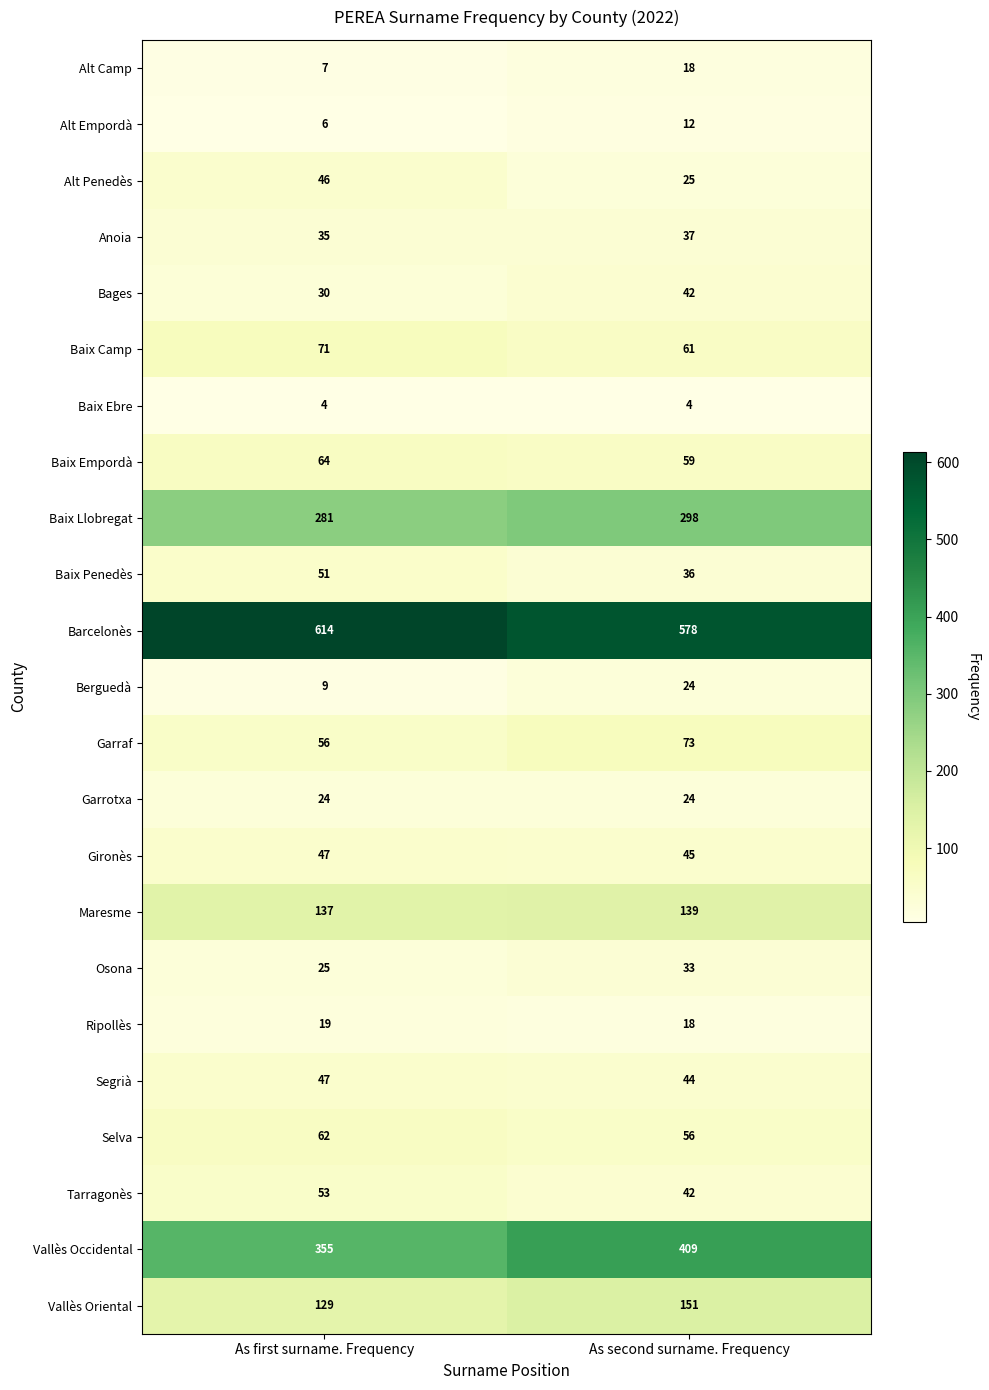

At which label is Ripollès closest to 18?

As second surname. Frequency